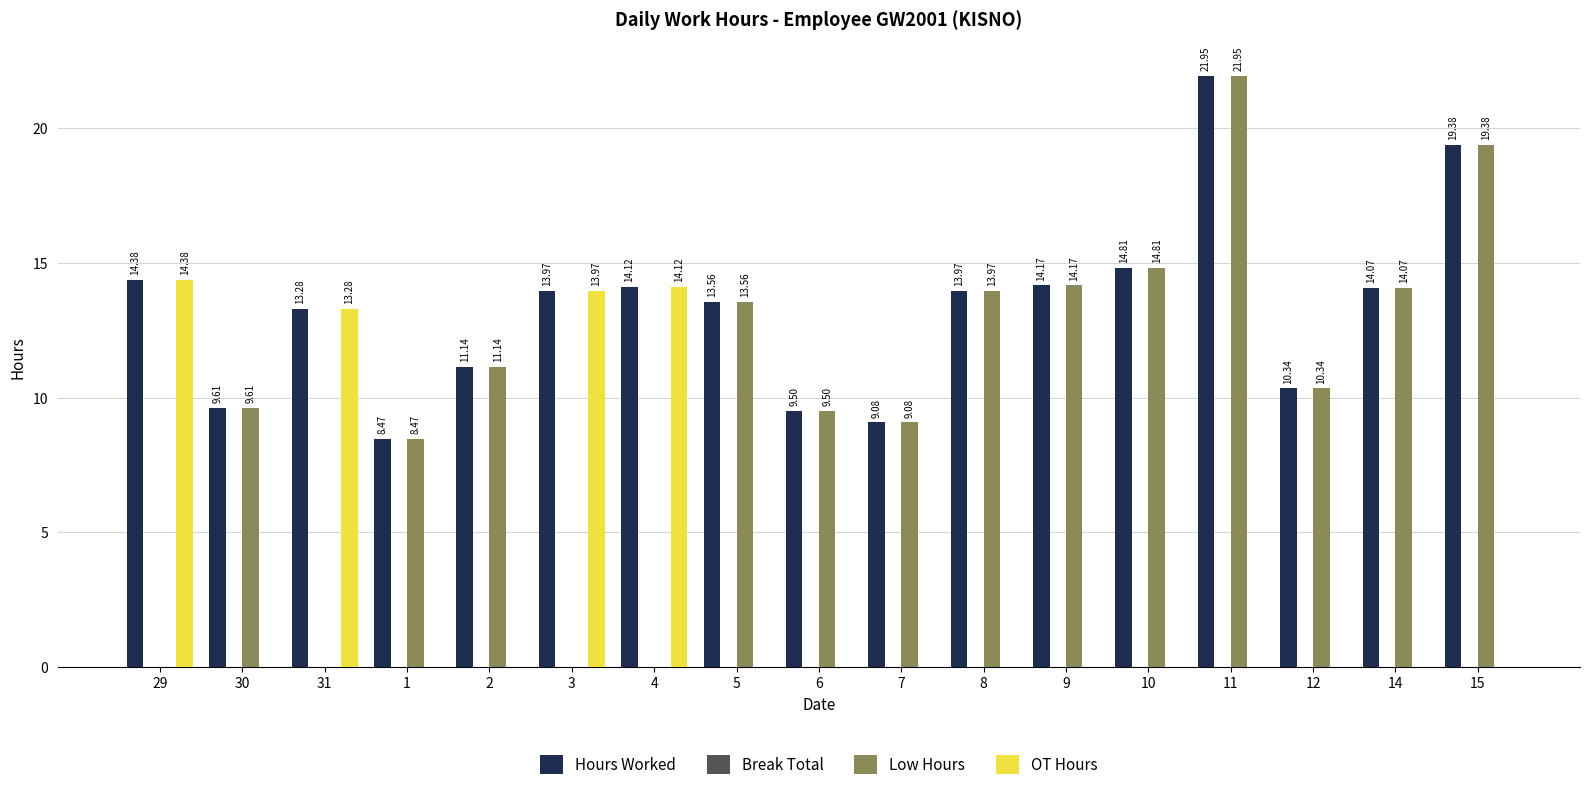

Where is Low Hours nearest to the value 10?

12